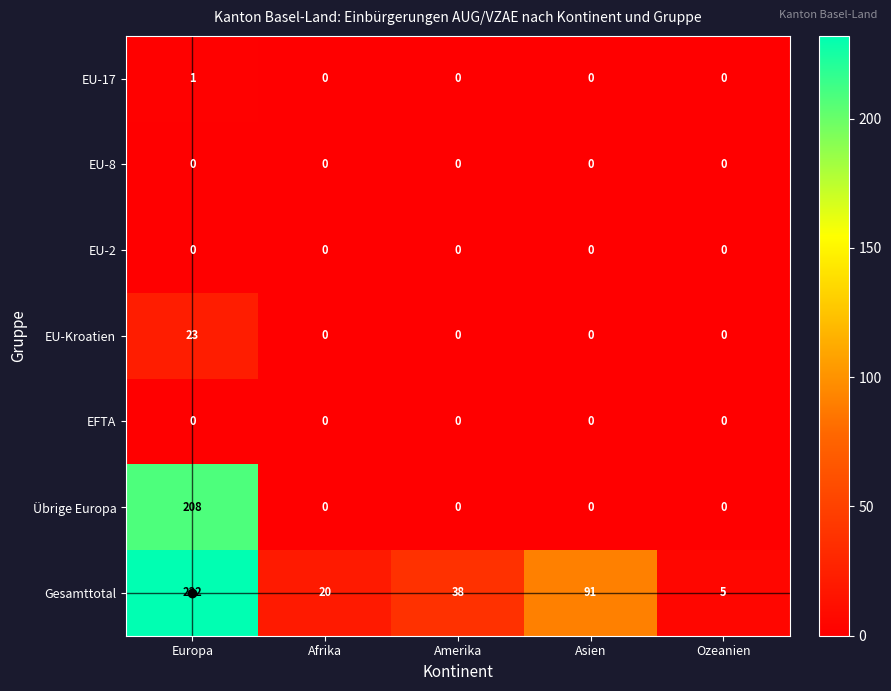

Which series has the largest total across all categories?

Gesamttotal